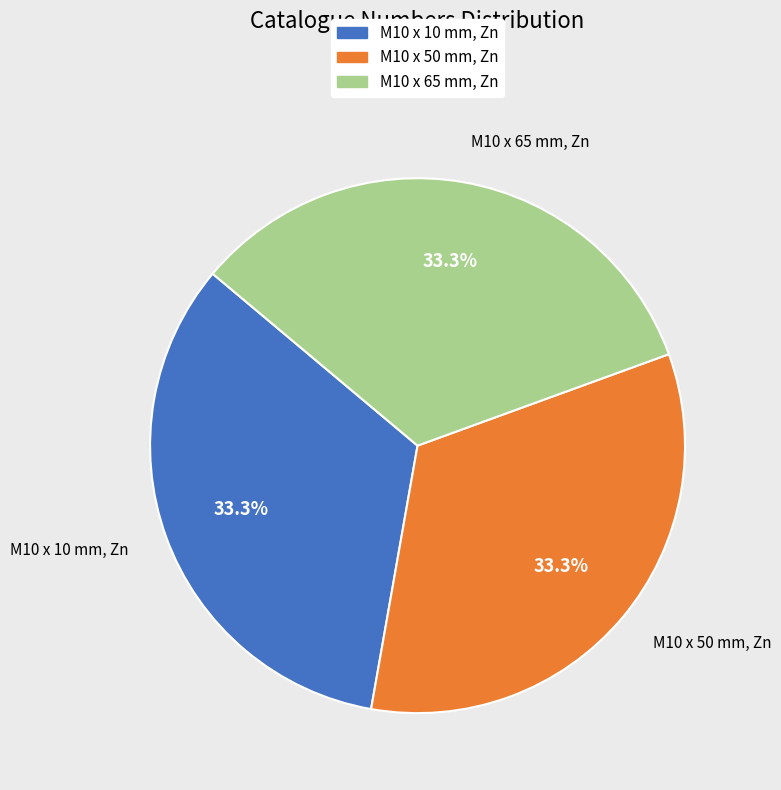

How many segments does this pie chart have?

3